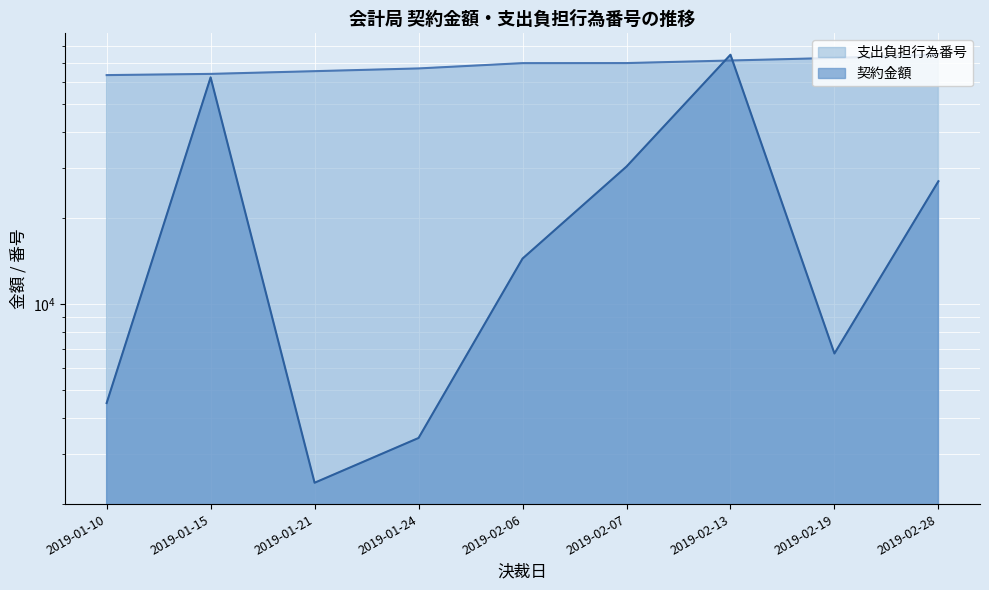

What is the sum of all 契約金額 values?

225283.0